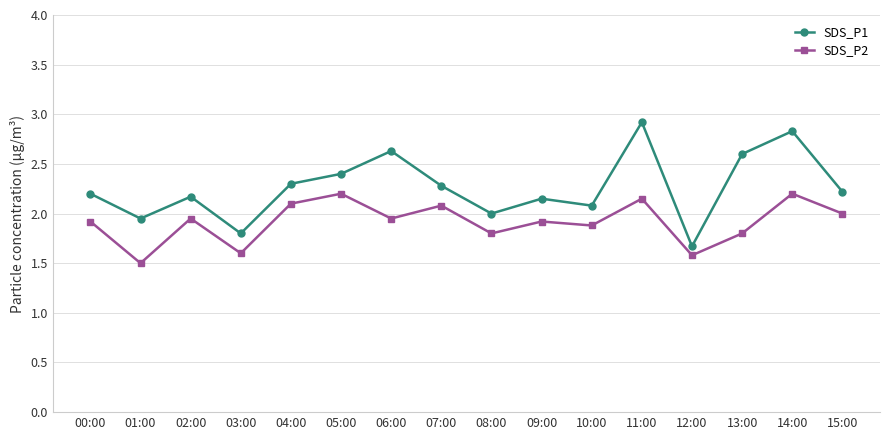

Rank the series by their average value, from highest to lowest.

SDS_P1, SDS_P2